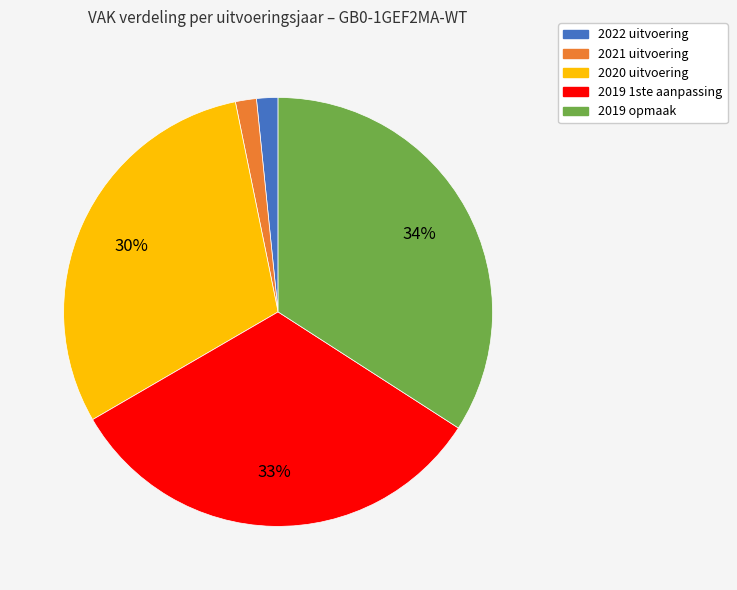

True or false: 2022 uitvoering accounts for 2% of the total.

True